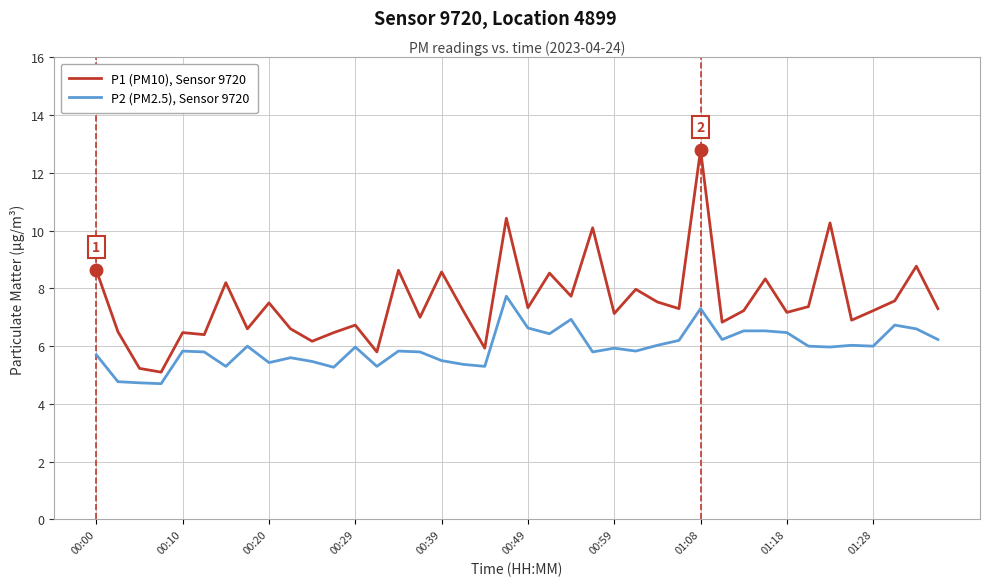

Rank the series by their maximum value, from highest to lowest.

P1 (PM10), Sensor 9720, P2 (PM2.5), Sensor 9720